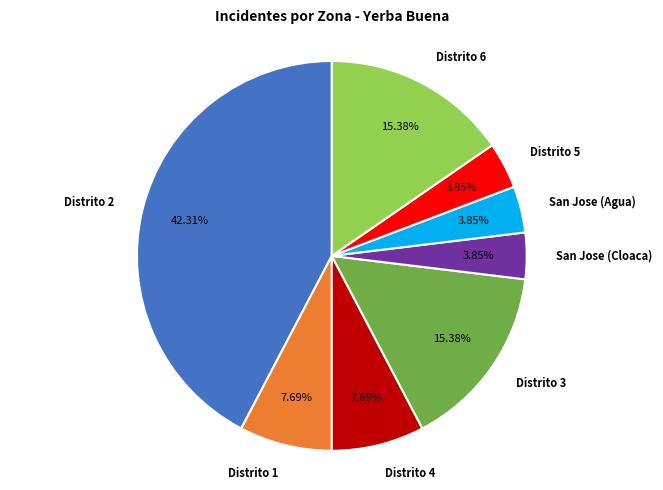

To the nearest percent, what is the difference between the San Jose (Agua) and Distrito 2 slice percentages?

38%